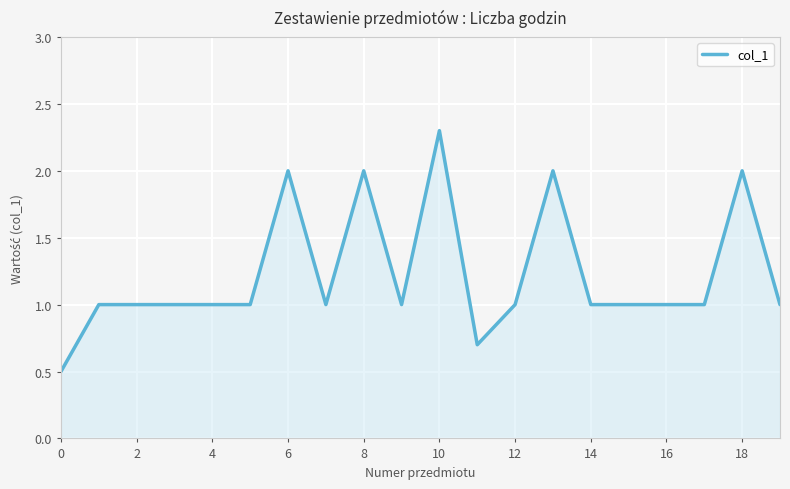

What is the maximum value shown in the chart?

2.3